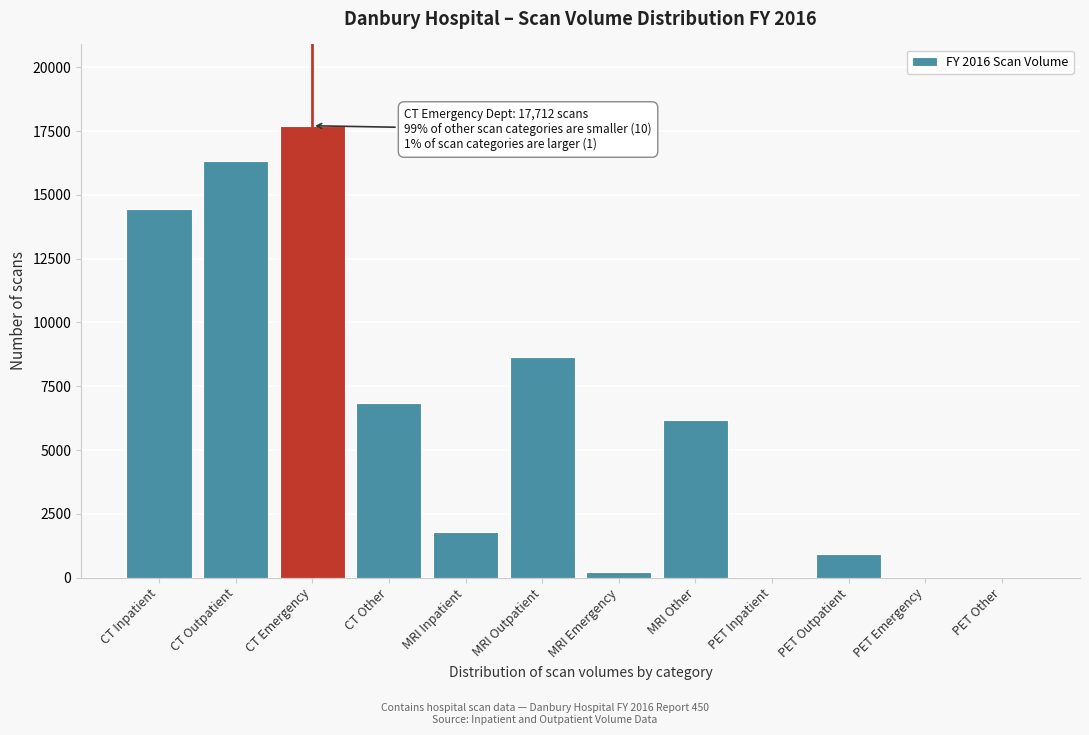

Where is the data nearest to the value 8856?

MRI Outpatient